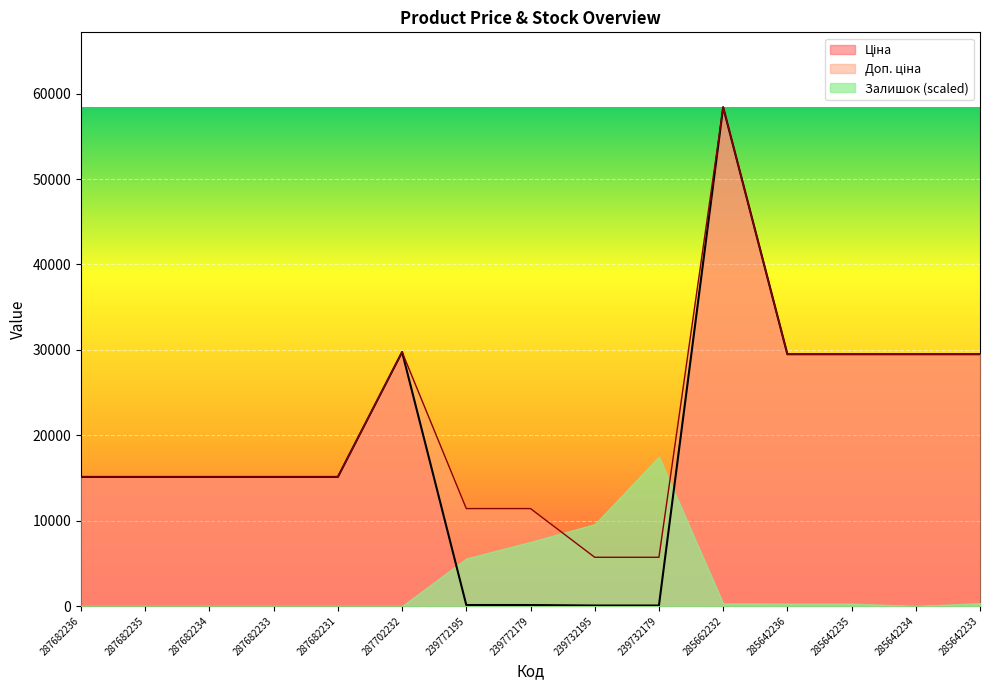

Between 287682235 and 239732179, which series saw the biggest shift?

Залишок (scaled)